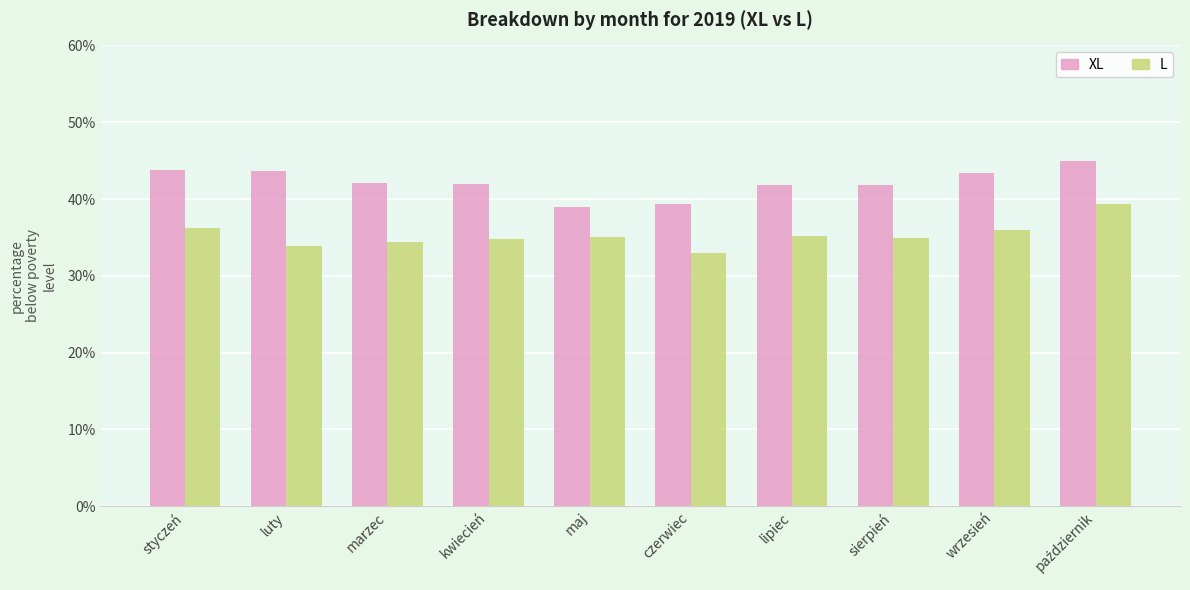

Which series changed the most between luty and maj?

XL